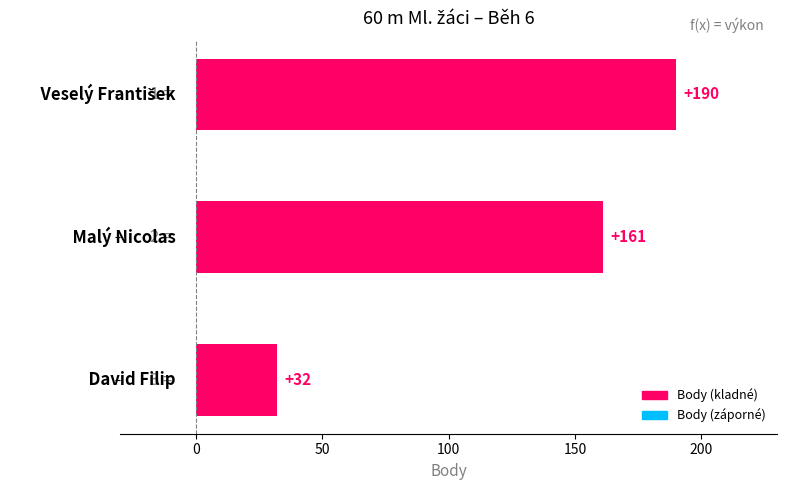

What is the greatest value displayed?

190